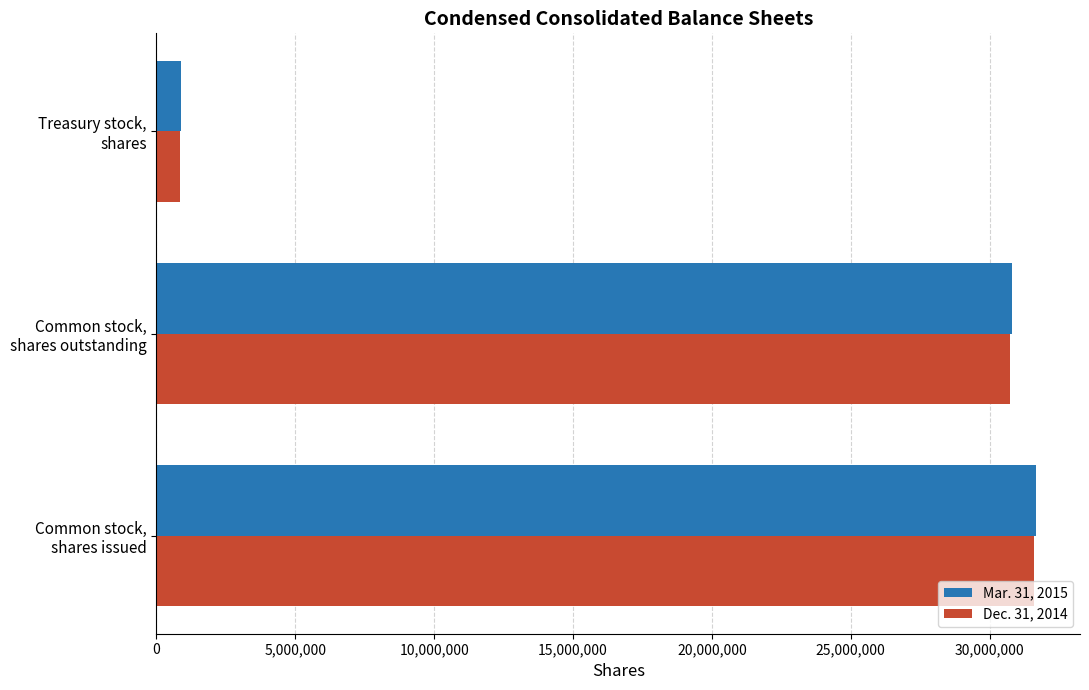

What is the difference between the maximum and second lowest values in the Mar. 31, 2015 series?

878326